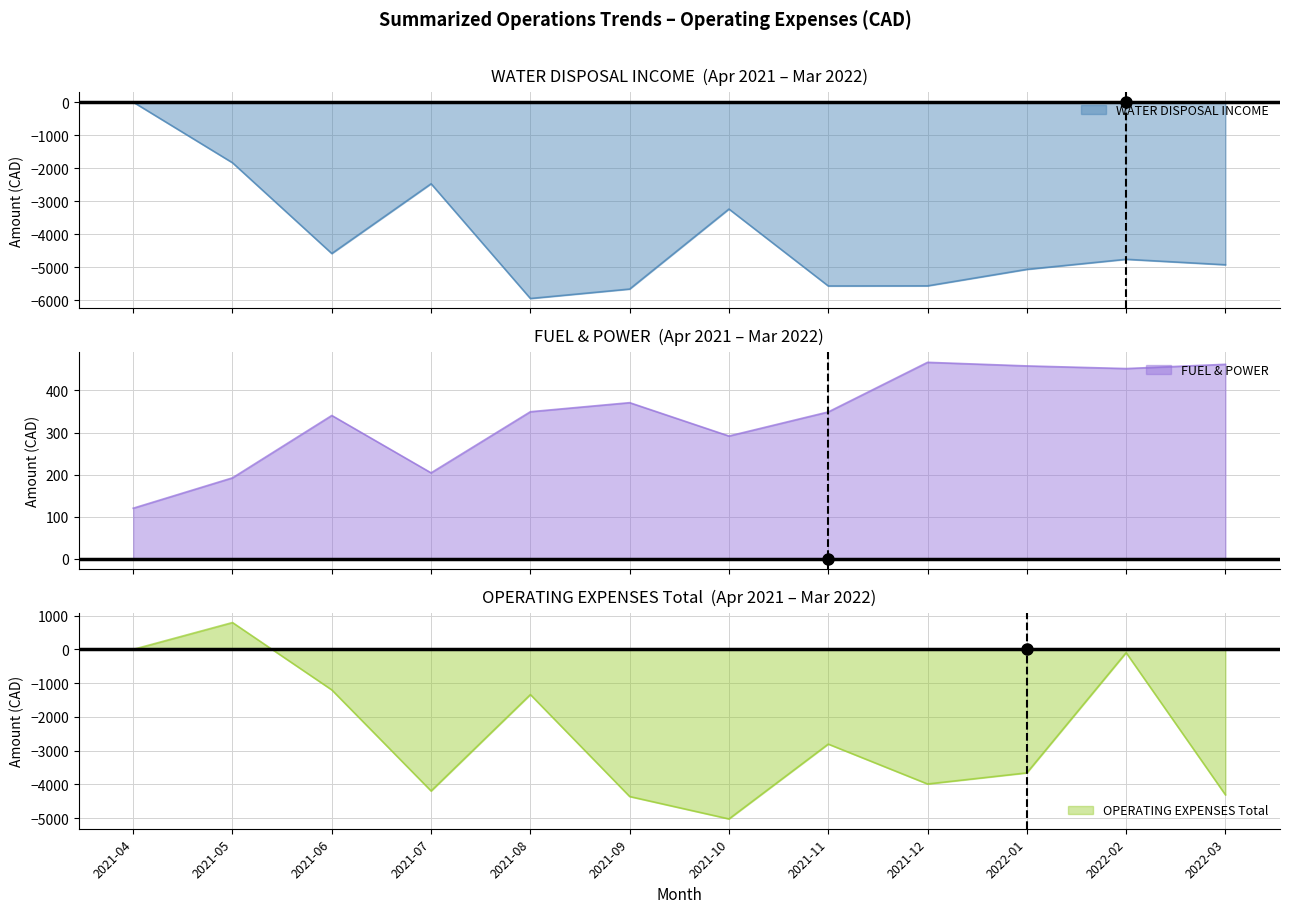

What is the minimum value for WATER DISPOSAL INCOME?

-5951.8